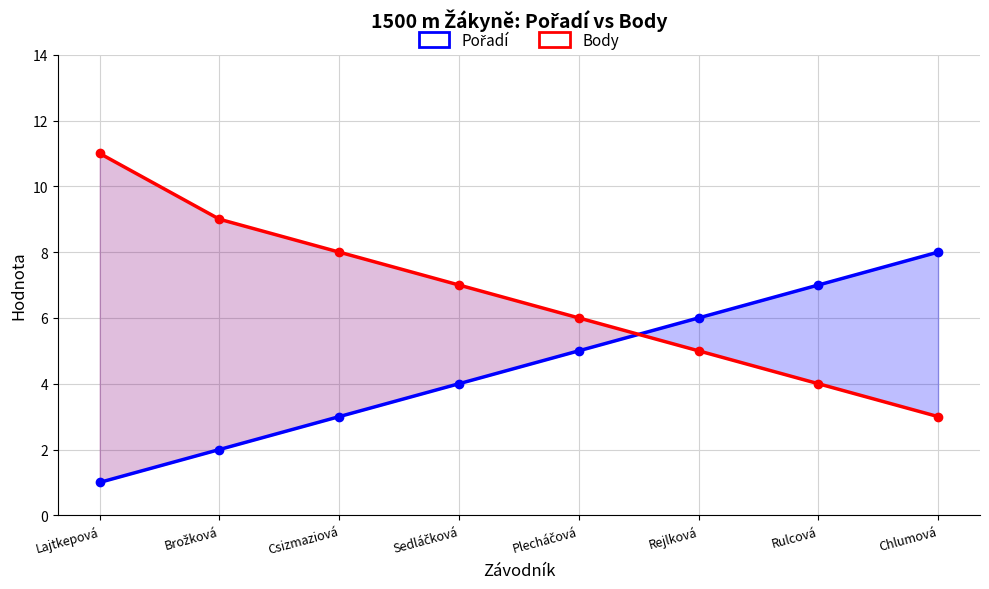

How many data points does each series have?

8